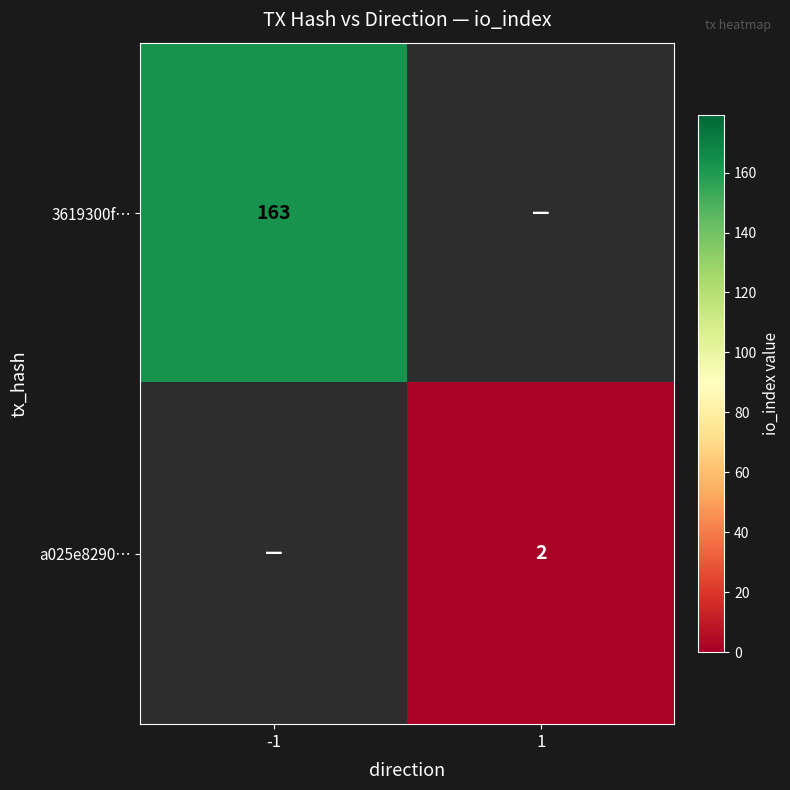

Is it true that 3619300f… equals 163 at -1?

True